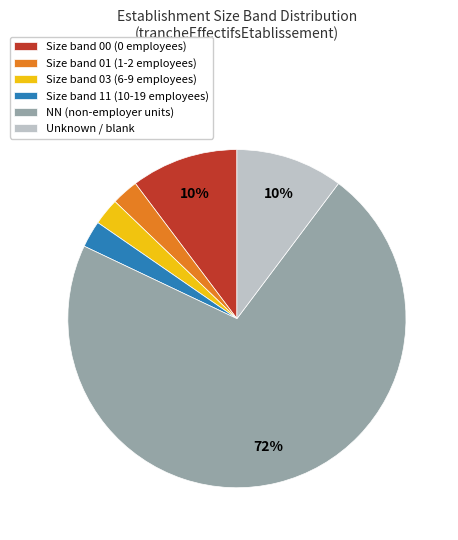

Count the number of slices in the pie.

6